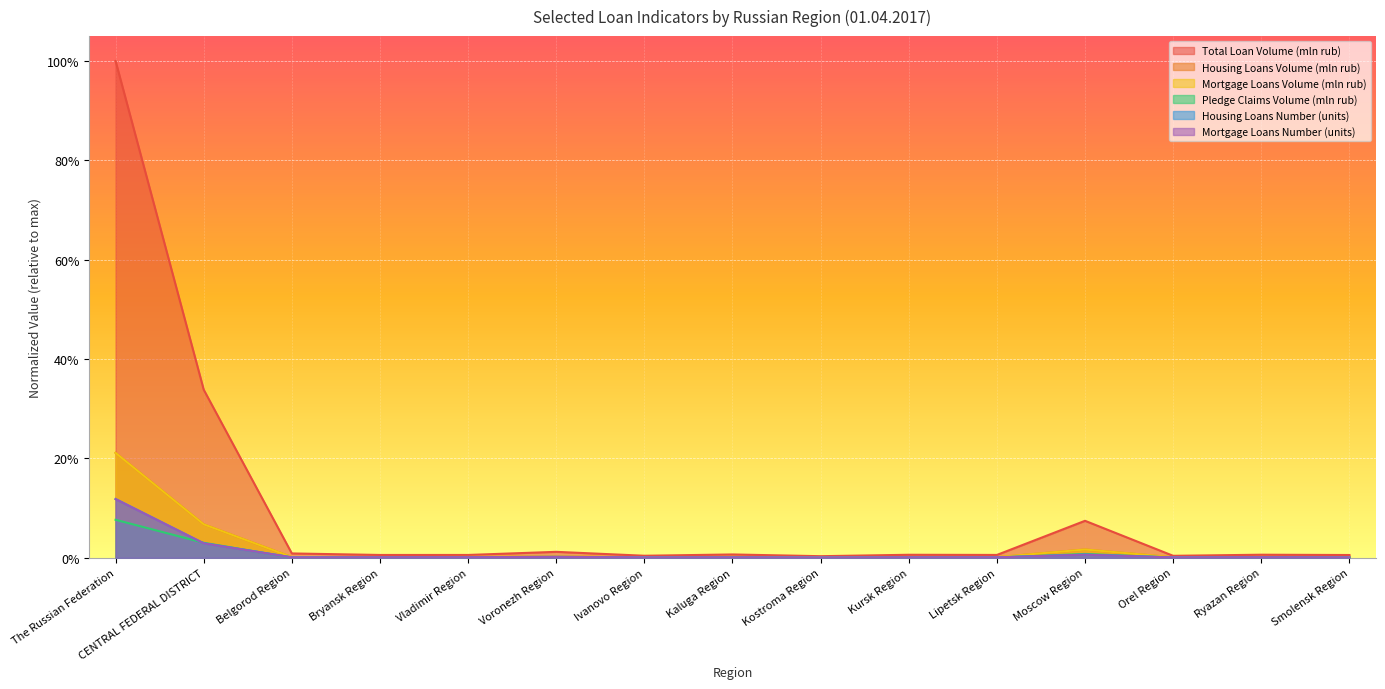

True or false: Total Loan Volume (mln rub) has more than 0 interior local peaks.

True